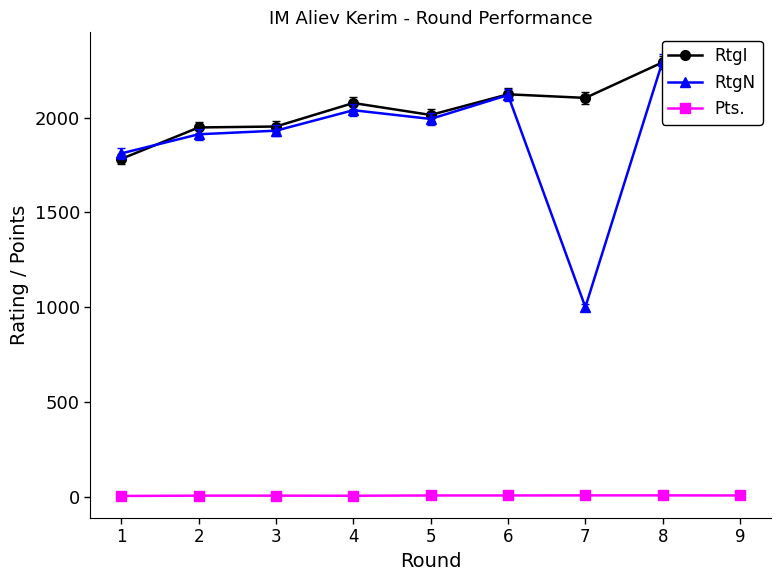

What value does the Pts. series have at 4?

4.5